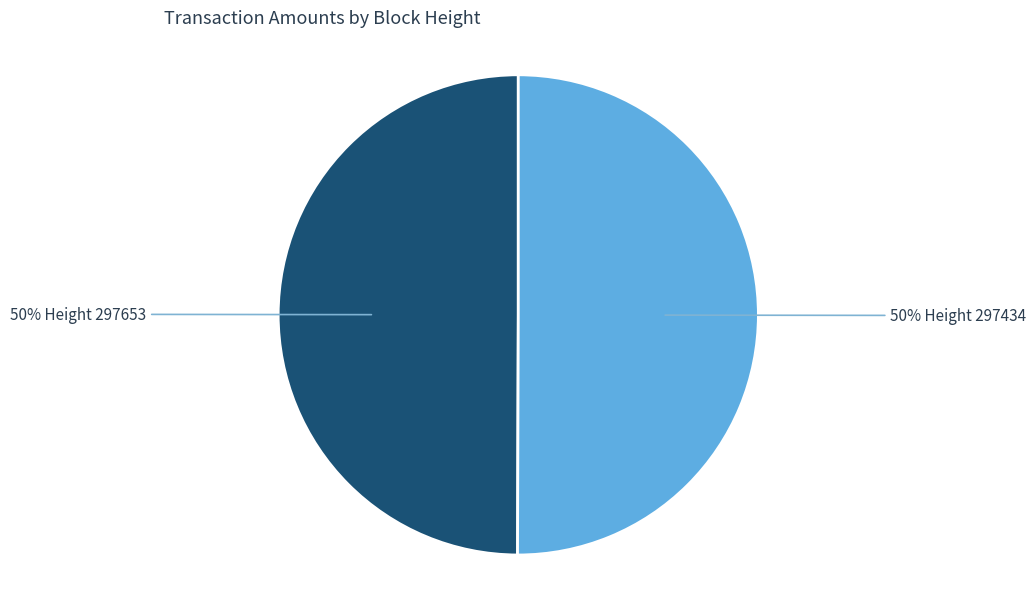

How many slices are in this pie chart?

2